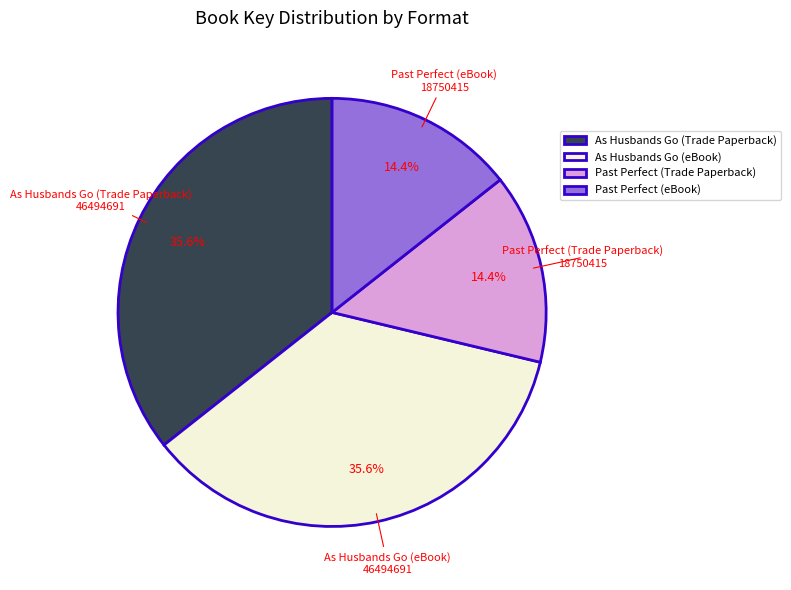

How many segments does this pie chart have?

4